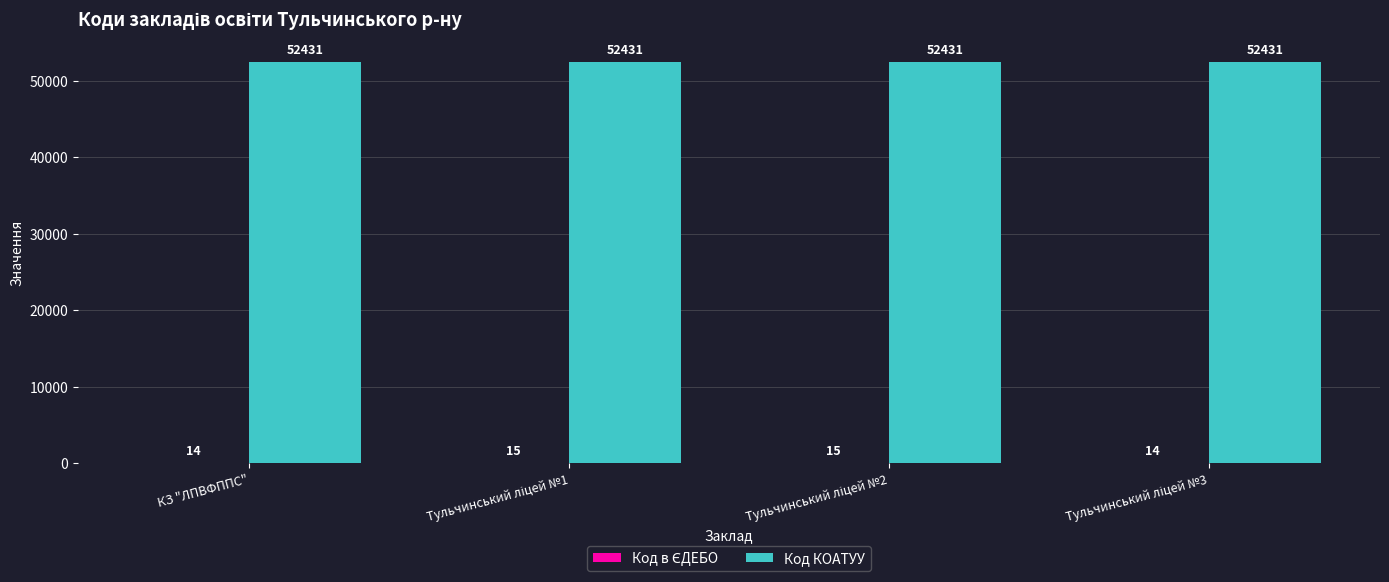

What is the highest value of the Код КОАТУУ series?

52431.0